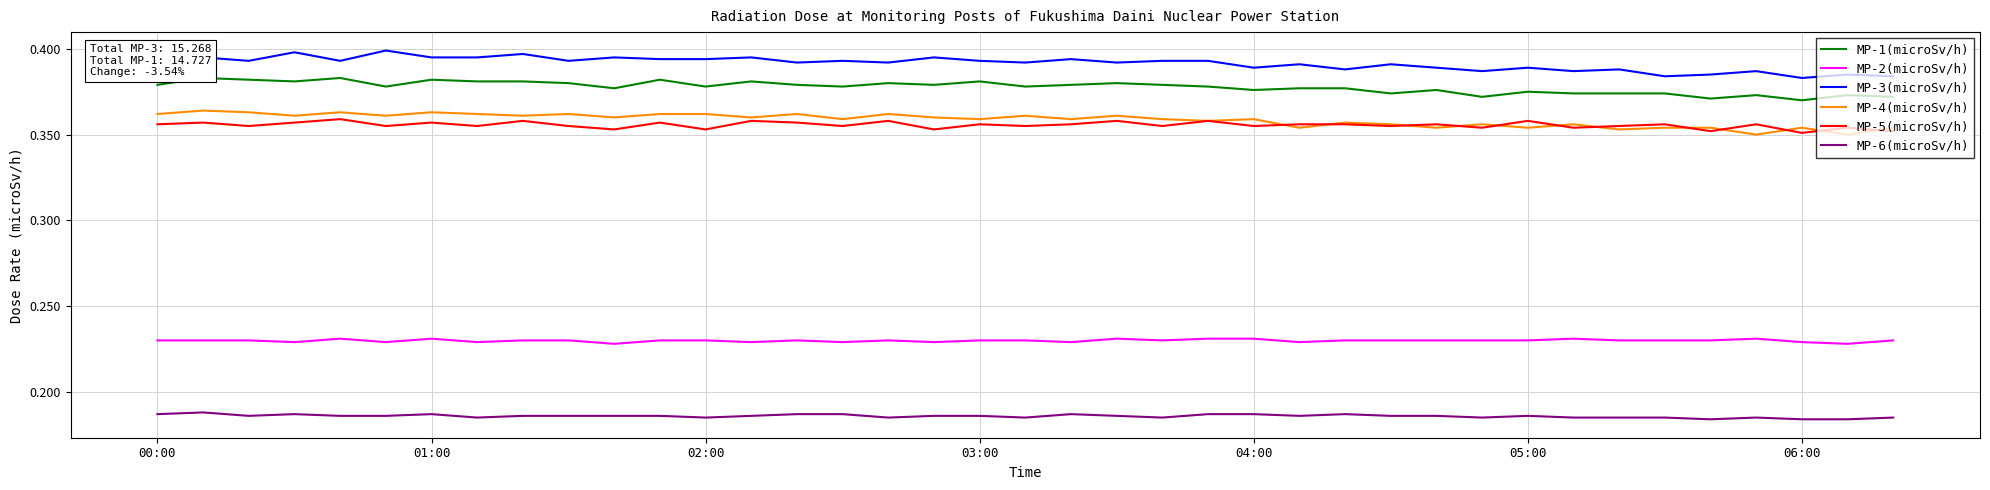

True or false: MP-2(microSv/h) and MP-5(microSv/h) cross at least once.

False